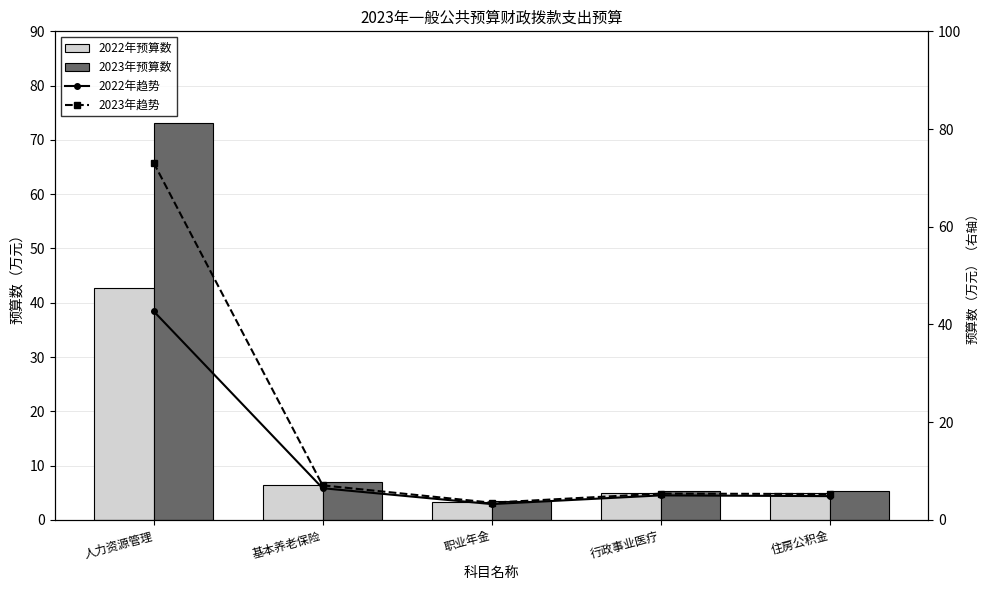

Which series has the widest spread of values?

2023年预算数